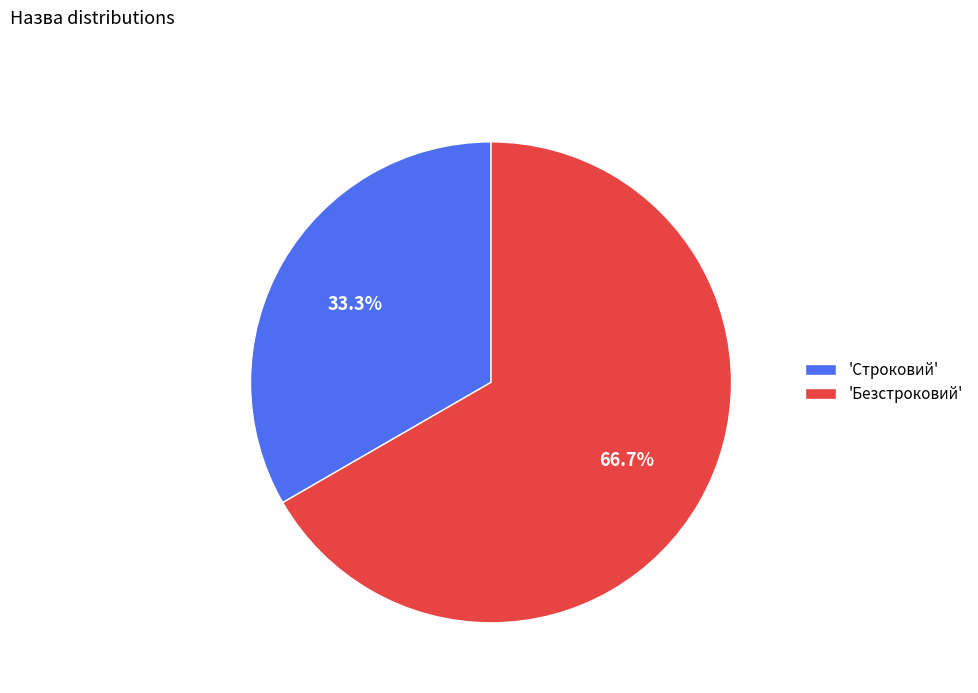

Approximately how many times larger is the value at 'Безстроковий' compared to 'Строковий'?

2.0